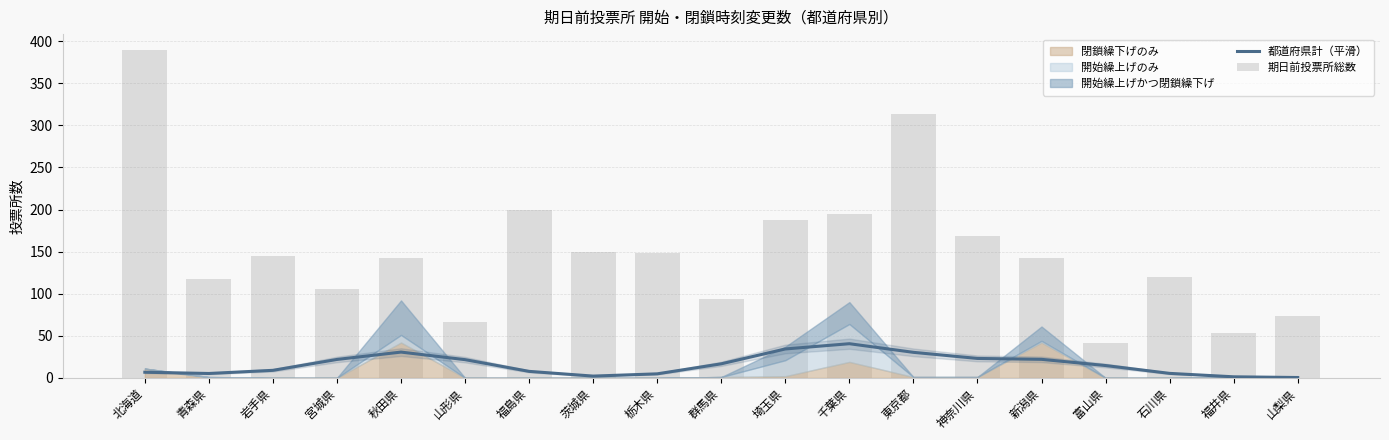

Which label corresponds to the largest value in the chart?

北海道